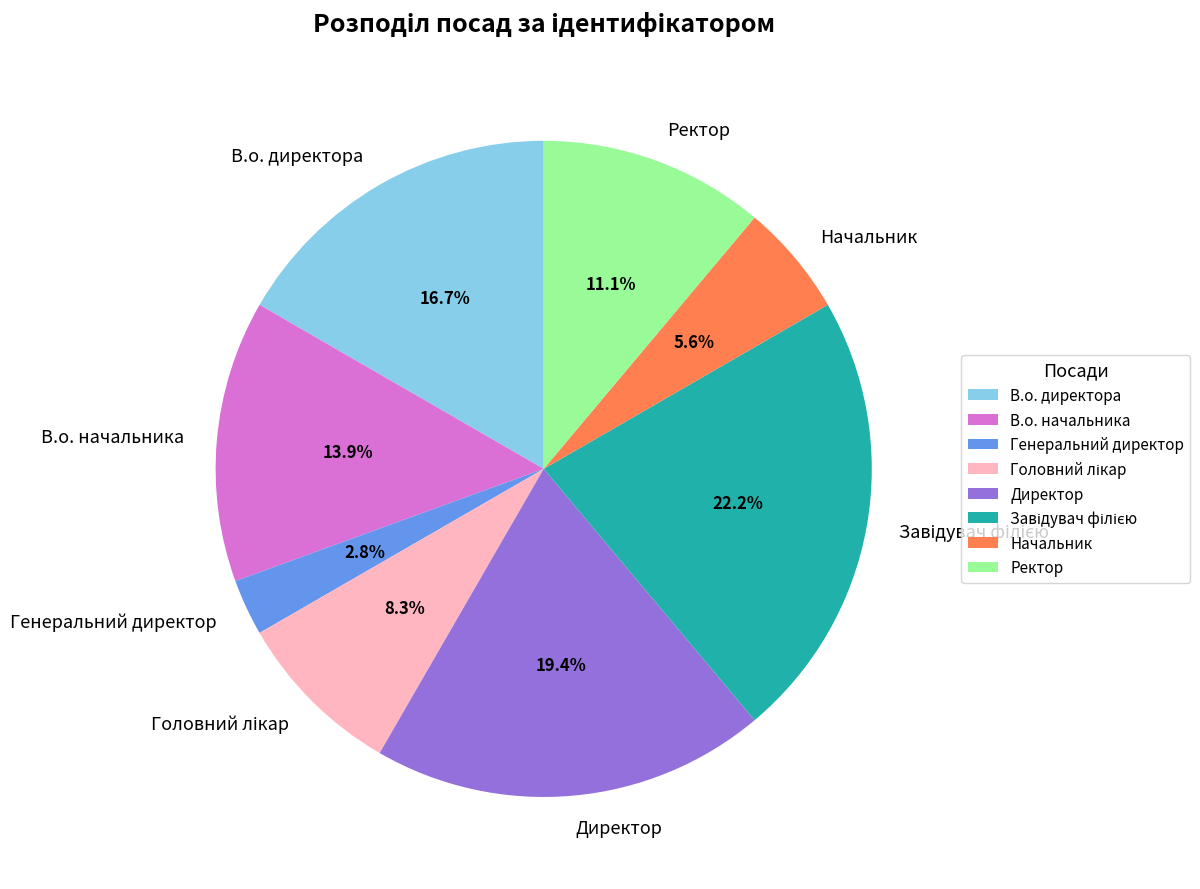

Is Ректор the majority of the pie?

No